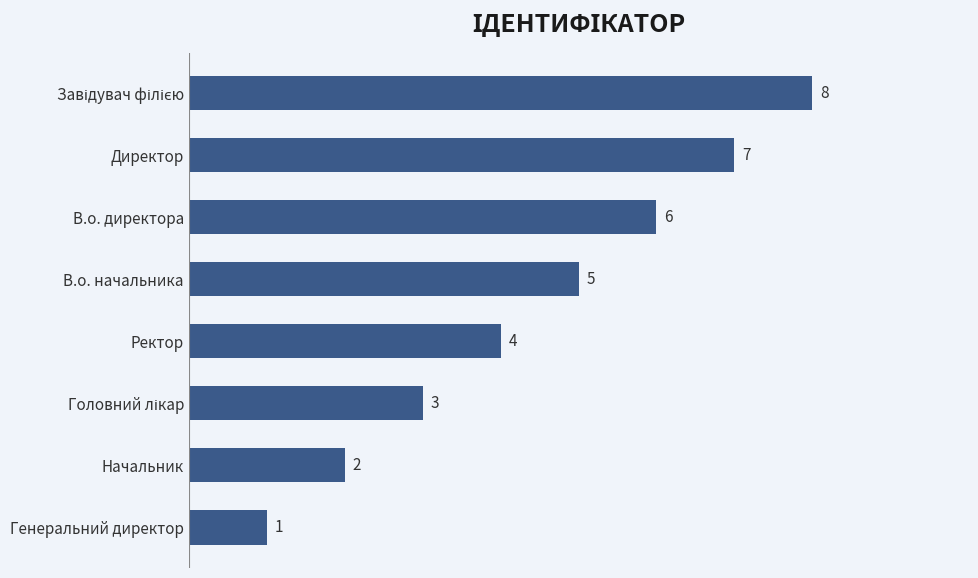

How many values are below 5?

4